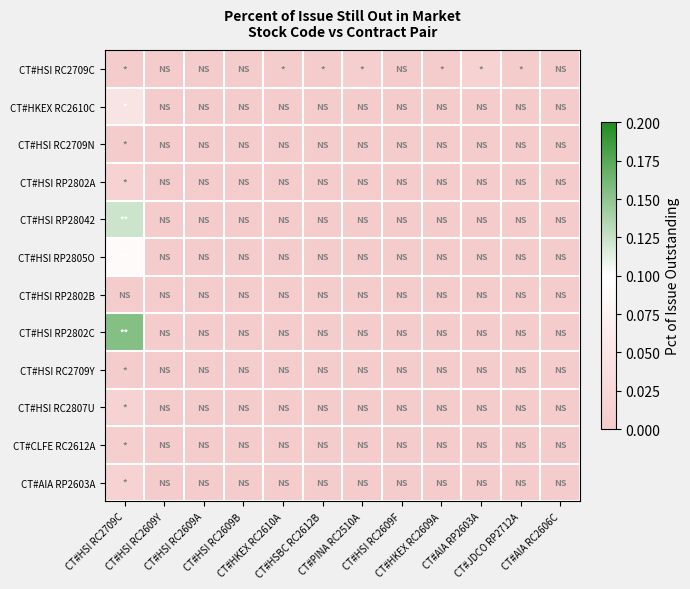

List the series in order of their peak value, lowest first.

CT#HSI RP2802B, CT#HSI RC2709Y, CT#HSI RC2709N, CT#CLFE RC2612A, CT#HSI RP2802A, CT#HSI RC2807U, CT#HSI RC2709C, CT#AIA RP2603A, CT#HKEX RC2610C, CT#HSI RP2805O, CT#HSI RP28042, CT#HSI RP2802C